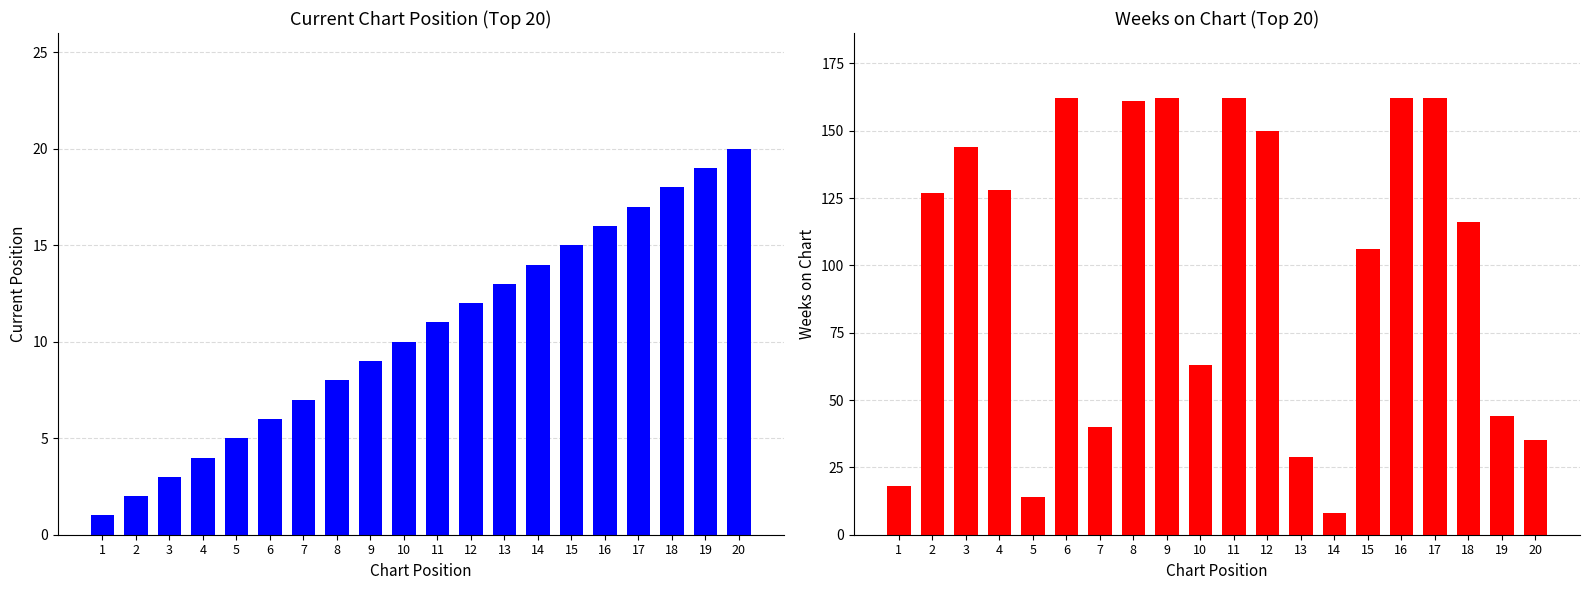

Where is Current Position nearest to the value 10?

10